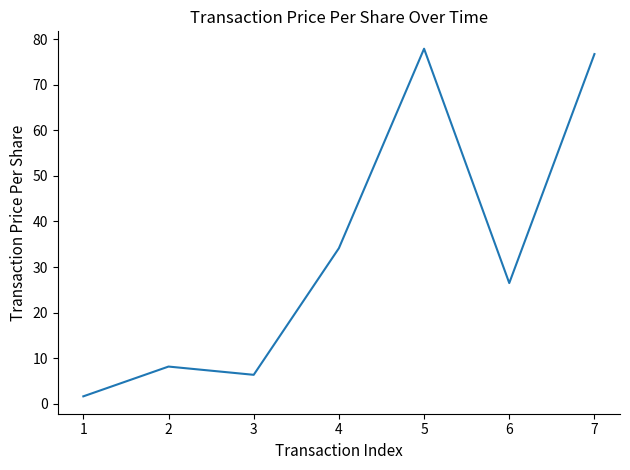

Rank the categories by value from lowest to highest.

1, 3, 2, 6, 4, 7, 5